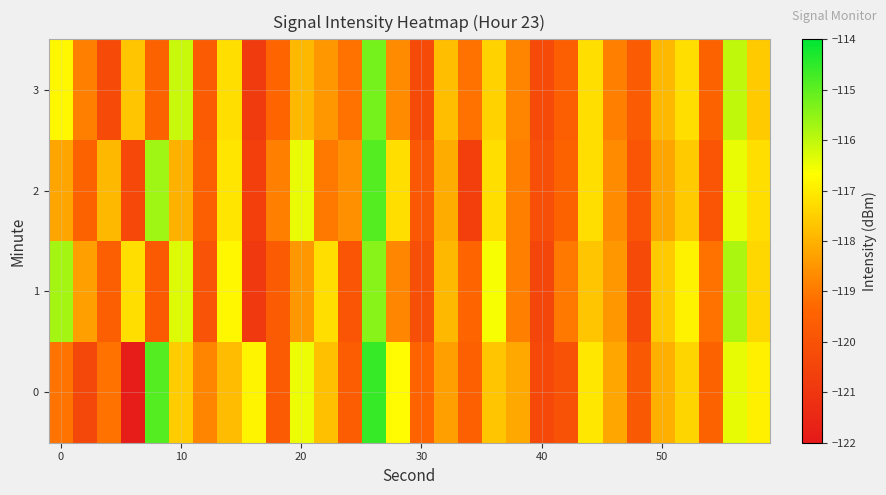

Reading right to left, what are all the values shown in this chart?

0: -116.9	-116.4	-119.5	-117.4	-118.1	-119.8	-118.2	-117.1	-120.0	-120.4	-118.2	-117.7	-119.5	-118.3	-119.4	-116.7	-114.6	-119.6	-117.8	-116.5	-119.7	-116.9	-117.8	-118.8	-117.5	-114.9	-121.9	-119.1	-120.4	-119.1
1: -117.3	-115.8	-119.1	-116.9	-117.6	-120.2	-118.5	-117.7	-119.0	-120.5	-118.9	-116.6	-119.3	-117.9	-120.1	-118.8	-115.4	-119.9	-117.2	-118.5	-119.7	-120.9	-116.8	-120.0	-116.3	-119.7	-117.2	-119.6	-118.3	-115.7
2: -117.2	-116.5	-119.9	-117.6	-118.2	-119.9	-118.7	-117.2	-119.5	-120.1	-118.9	-117.2	-120.7	-118.1	-119.8	-117.2	-114.9	-118.6	-119.0	-116.5	-118.9	-120.7	-117.1	-119.6	-118.0	-115.7	-120.3	-117.9	-119.5	-118.2
3: -117.6	-116.0	-119.5	-117.2	-117.9	-119.7	-118.9	-117.2	-119.6	-120.2	-118.8	-117.5	-119.1	-117.8	-120.2	-118.7	-115.2	-119.1	-118.5	-117.9	-119.3	-120.8	-117.2	-119.7	-116.1	-119.5	-117.7	-120.2	-118.9	-116.8